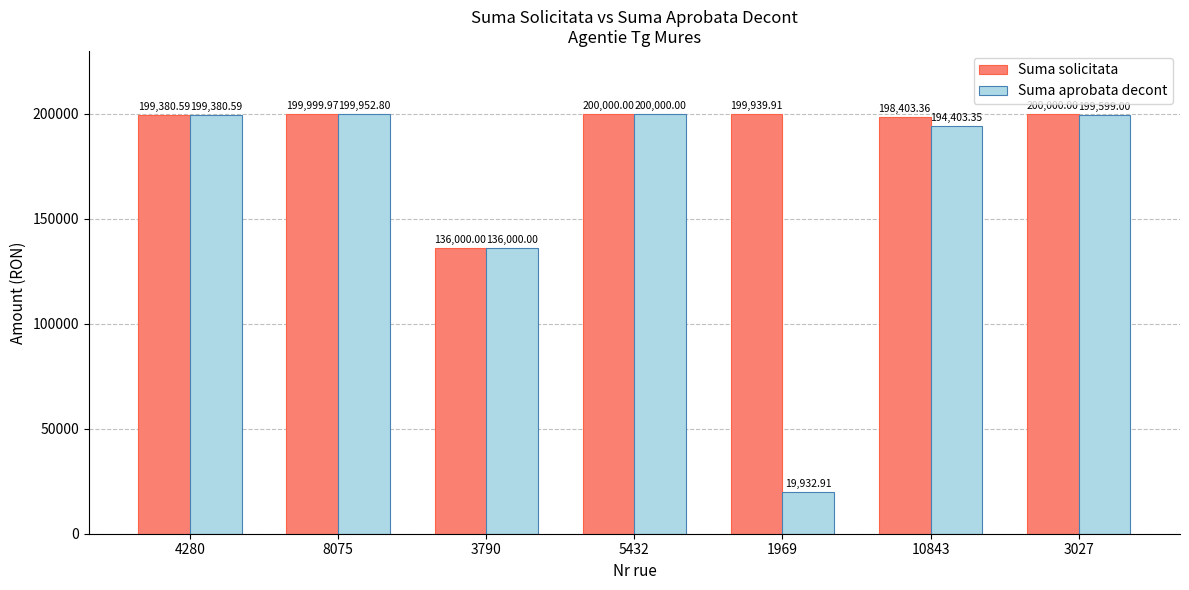

Is the value of Suma solicitata at 3027 greater than the value of Suma aprobata decont at 8075?

Yes